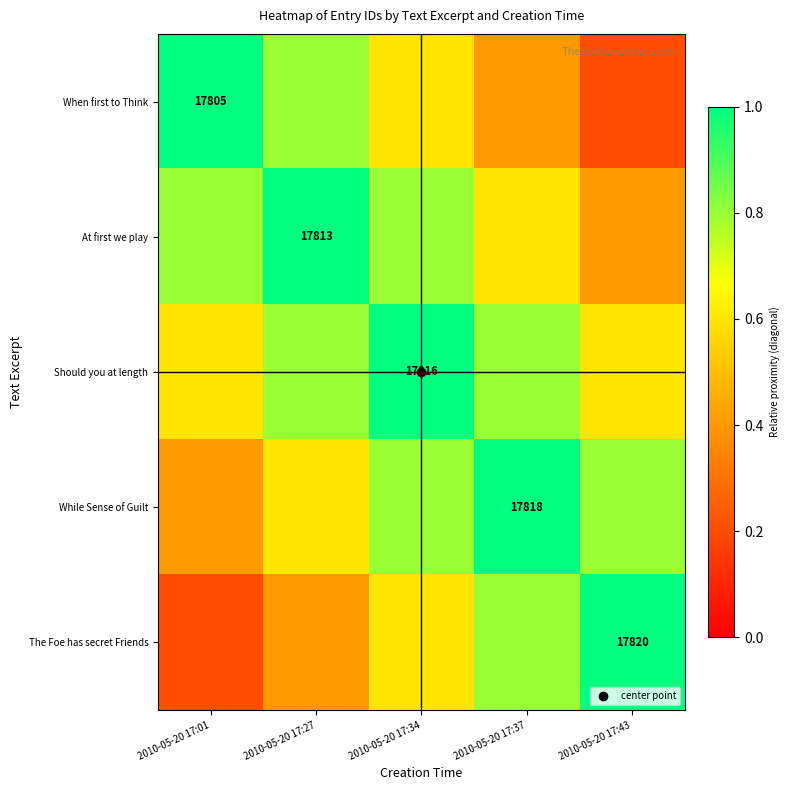

Count the While Sense of Guilt values in the range 0 to 1.

5